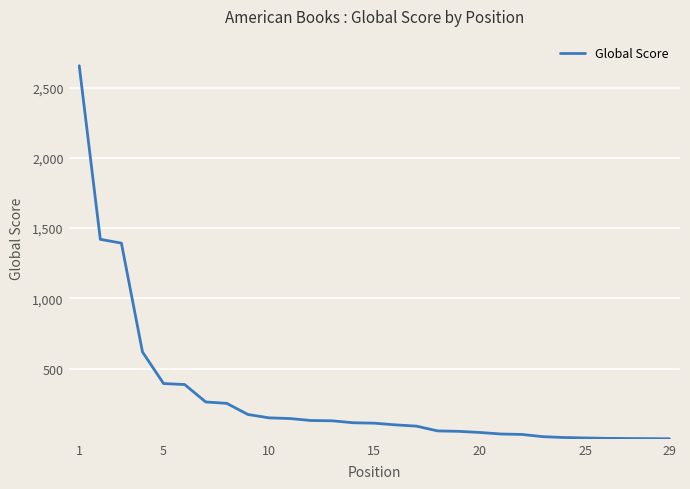

What is the difference between the maximum and minimum values?

2654